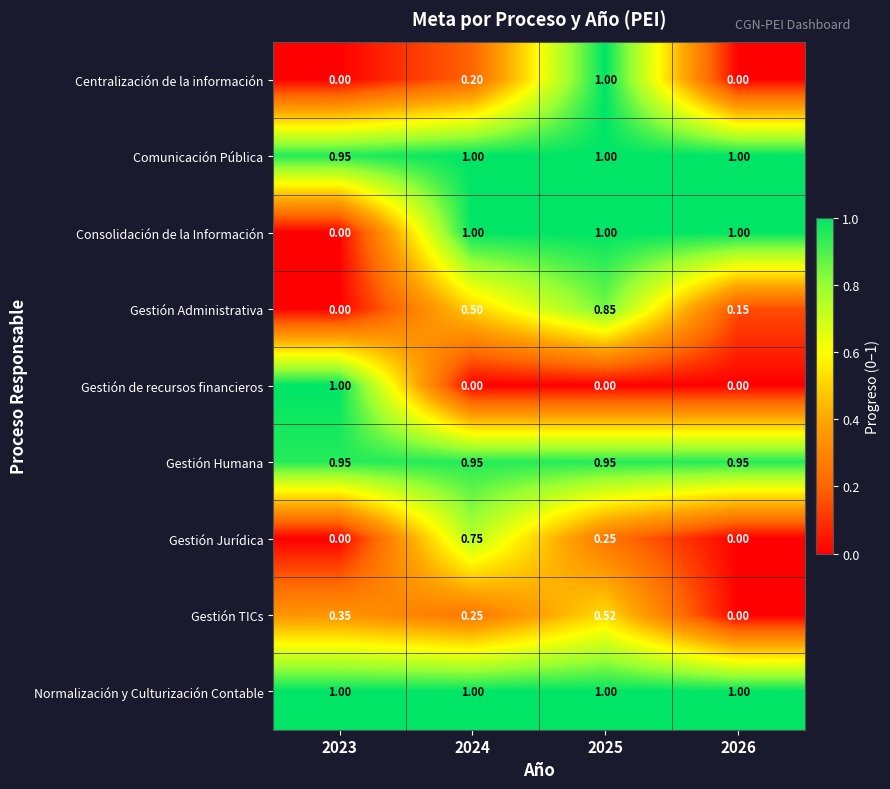

Is the value of Gestión de recursos financieros at 2023 greater than the value of Gestión TICs at 2024?

Yes